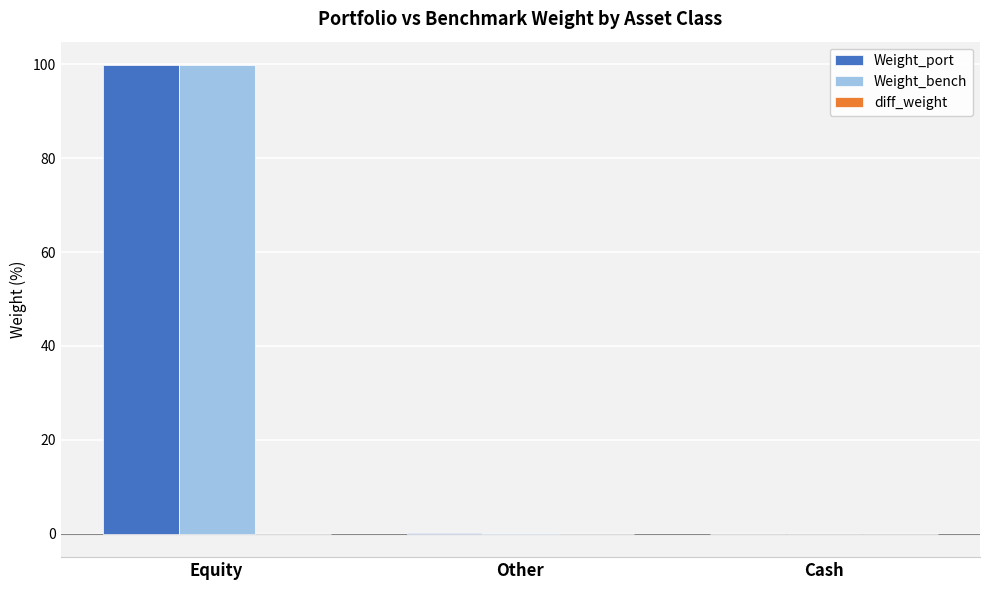

What is the sum of all Weight_bench values?

100.0